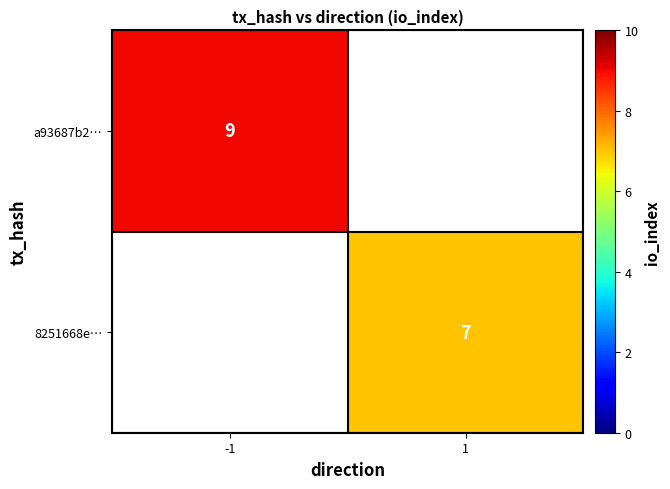

At which category does the chart reach its peak across all series?

-1